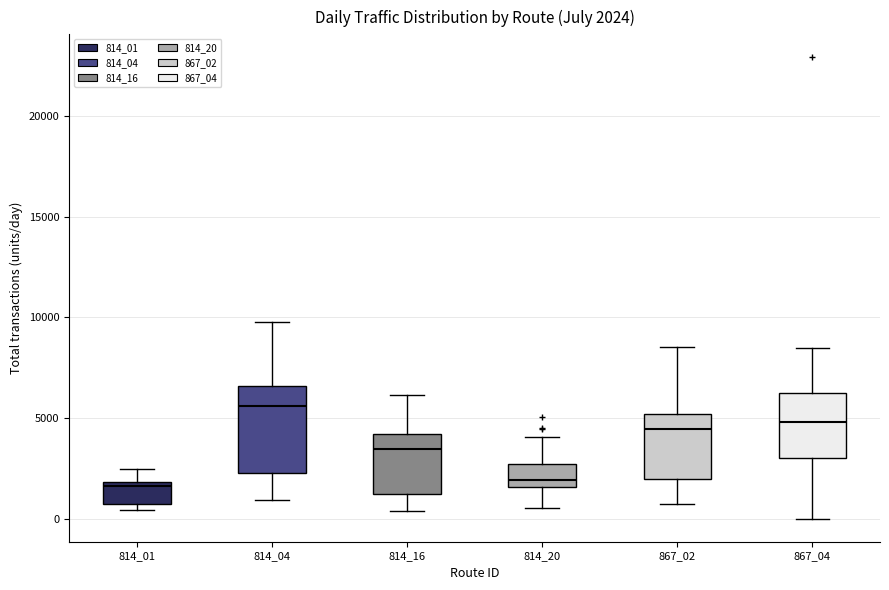

Which box is the tallest, from its lower edge to its upper edge?

814_04